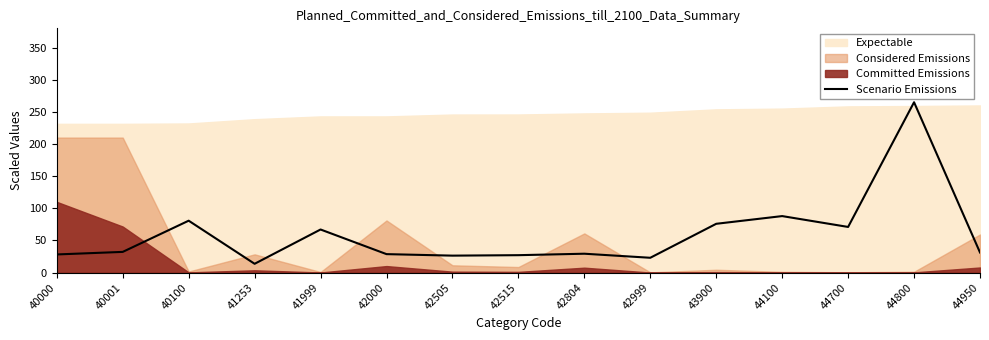

At which label does Scenario Emissions reach its peak?

44800